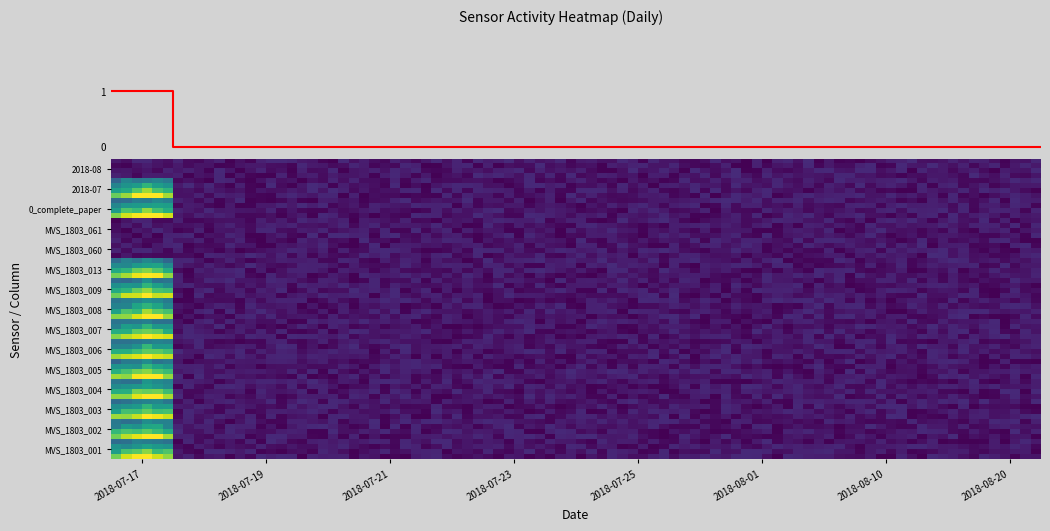

List the series in order of their peak value, lowest first.

2018-08, MVS_1803_060, MVS_1803_061, 2018-07, MVS_1803_008, MVS_1803_009, MVS_1803_002, MVS_1803_003, MVS_1803_001, MVS_1803_006, MVS_1803_007, MVS_1803_004, MVS_1803_005, MVS_1803_013, 0_complete_paper